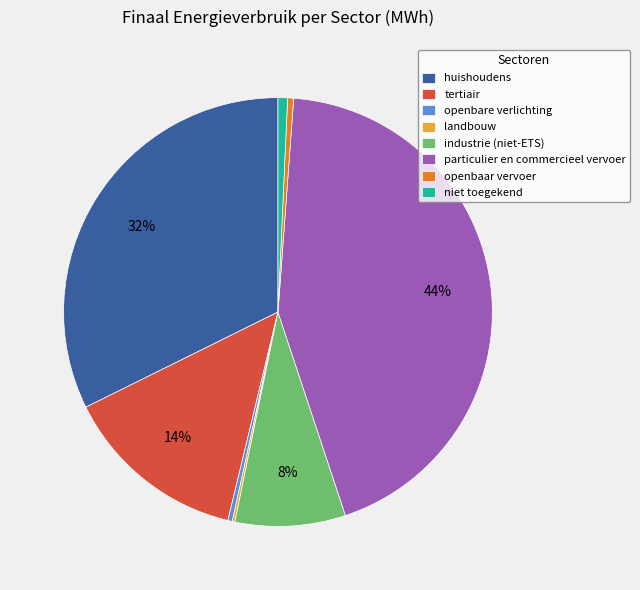

True or false: particulier en commercieel vervoer accounts for 55% of the total.

False